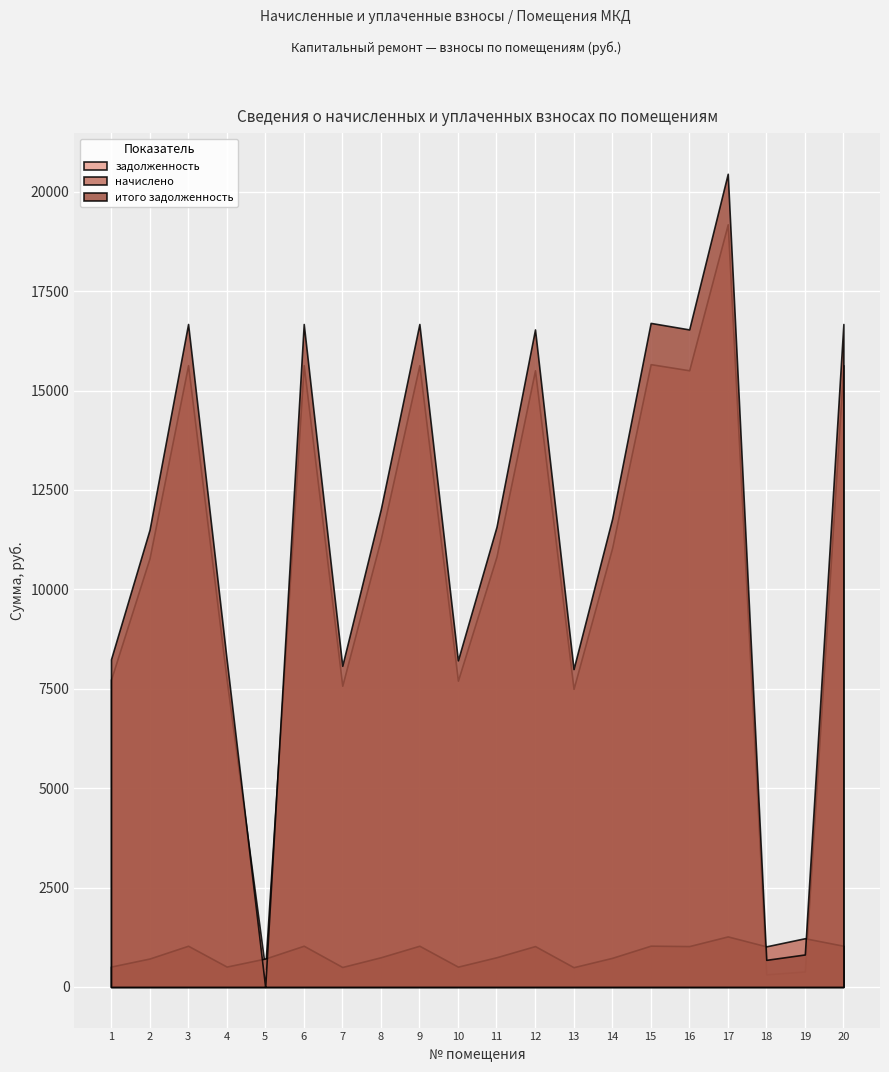

How many values in the итого задолженность series are below 11773?

10